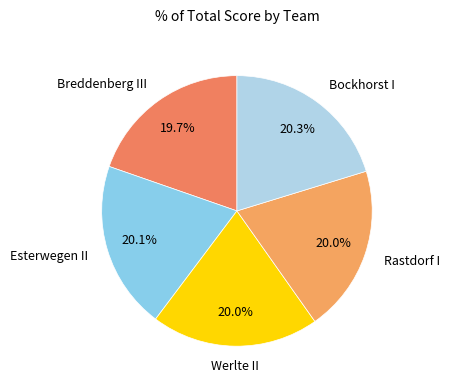

How many slices are in this pie chart?

5